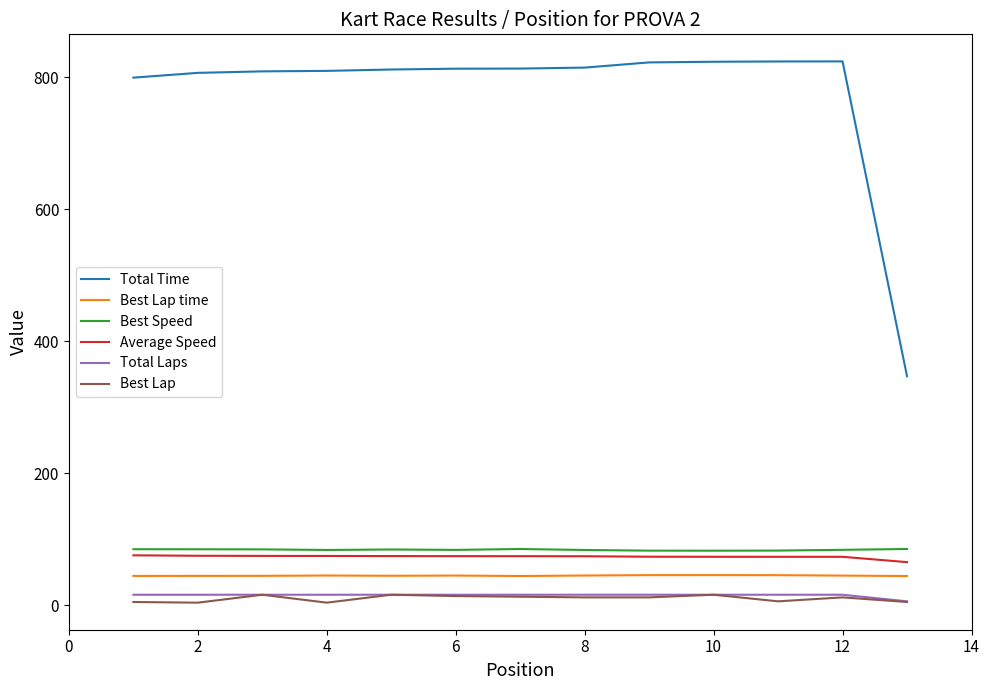

Which series has the widest spread of values?

Total Time